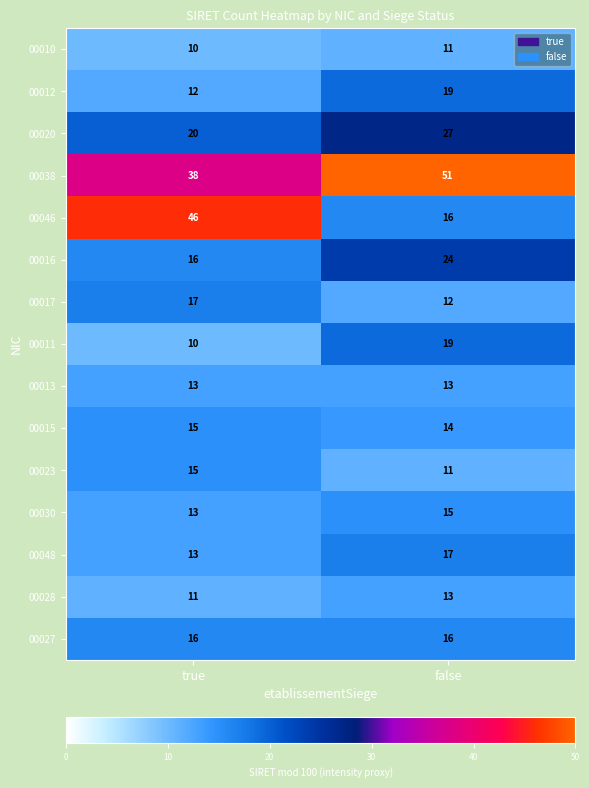

The 00017 series shows 6 at true. True or false?

False